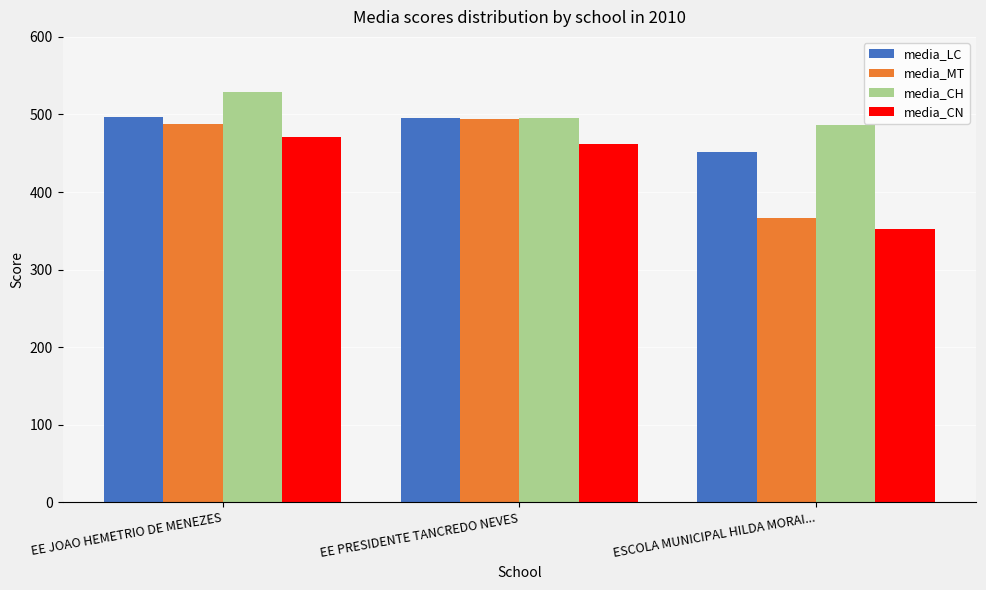

Where does the media_CN series first go above 461?

EE JOAO HEMETRIO DE MENEZES